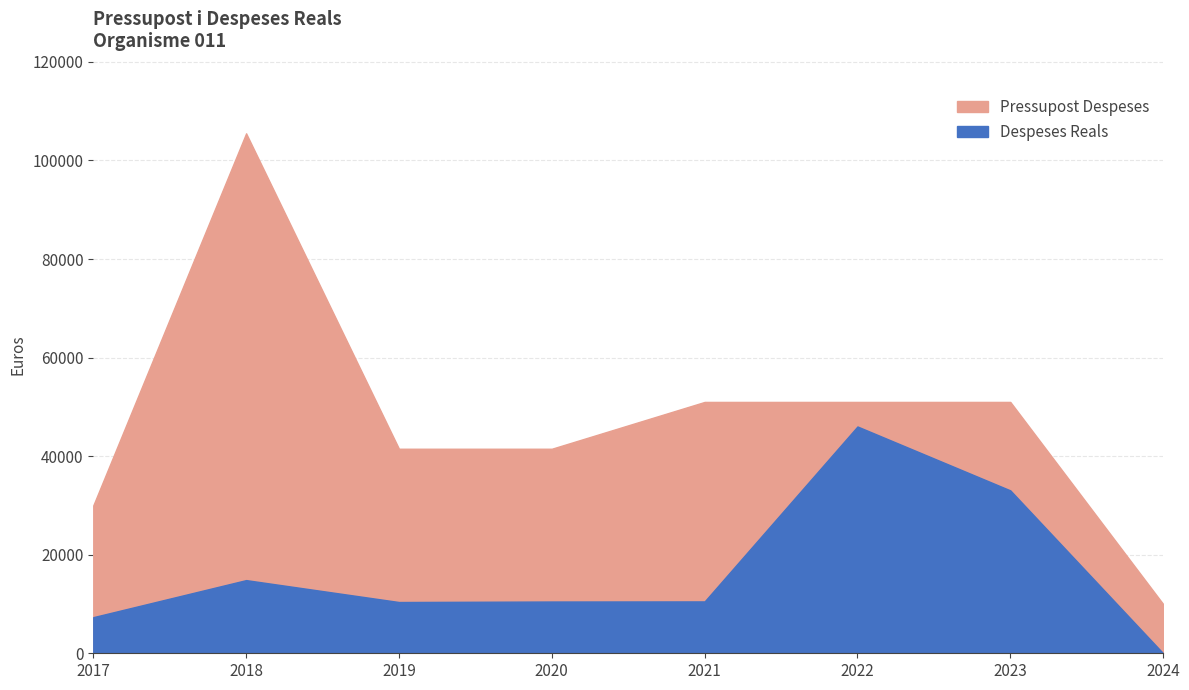

Reading right to left, extract all data points from this chart.

Pressupost Despeses: 10000.0	51000.0	51000.0	51000.0	41500.0	41500.0	105500.0	30000.0
Despeses Reals: 0.0	33051.9	46019.8	10522.4	10501.7	10400.0	14846.5	7327.5